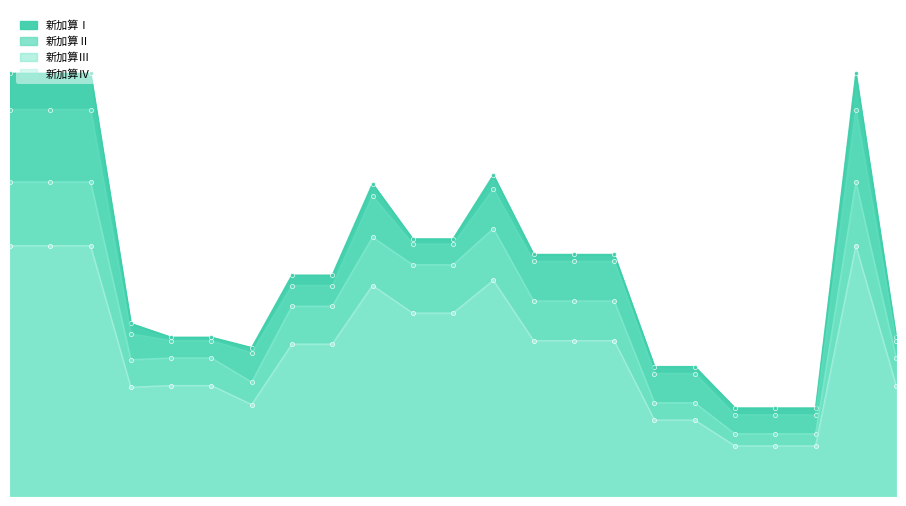

List the labels in order of 新加算Ⅲ value, largest first.

訪問介護, 夜間対応型訪問介護, 定期巡回･随時対応型訪問介護看護, 訪問型サービス（総合事業）, （介護予防）認知症対応型共同生活介護, （介護予防）認知症対応型通所介護, （介護予防）小規模多機能型居宅介護, 看護小規模多機能型居宅介護, 介護老人福祉施設, 地域密着型介護老人福祉施設, （介護予防）短期入所生活介護, （介護予防）特定施設入居者生活介護, 地域密着型特定施設入居者生活介護, 通所介護, 地域密着型通所介護, 通所型サービス（総合事業）, （介護予防）訪問入浴介護, （介護予防）通所リハビリテーション, 介護老人保健施設, （介護予防）短期入所療養介護（老健）, （介護予防）短期入所療養介護 （病院等（老健以外）), 介護医療院, （介護予防）短期入所療養介護（医療院）